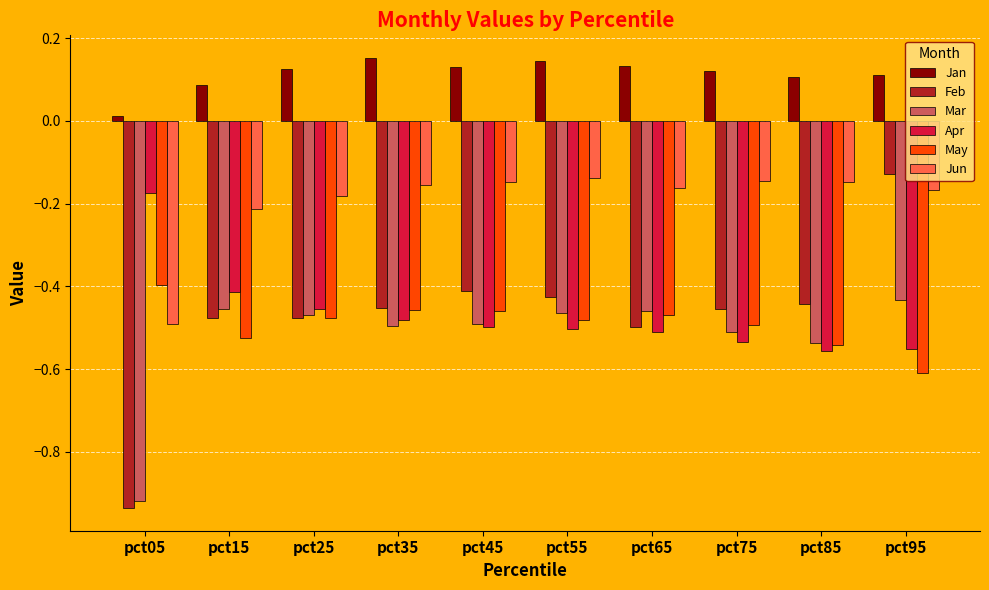

What is the difference between the maximum and minimum values in the Apr series?

0.4